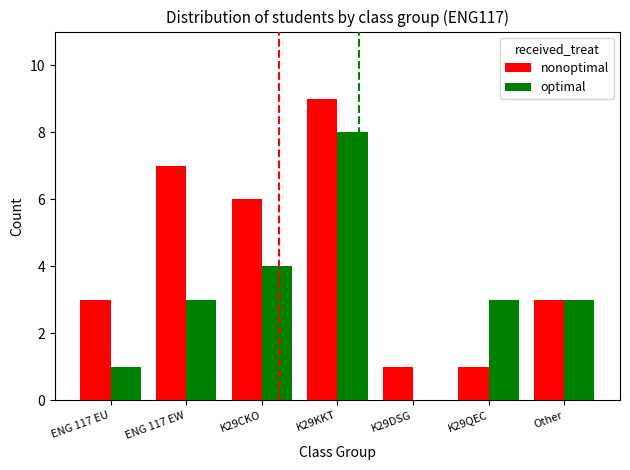

How many positive values does the optimal series have?

6